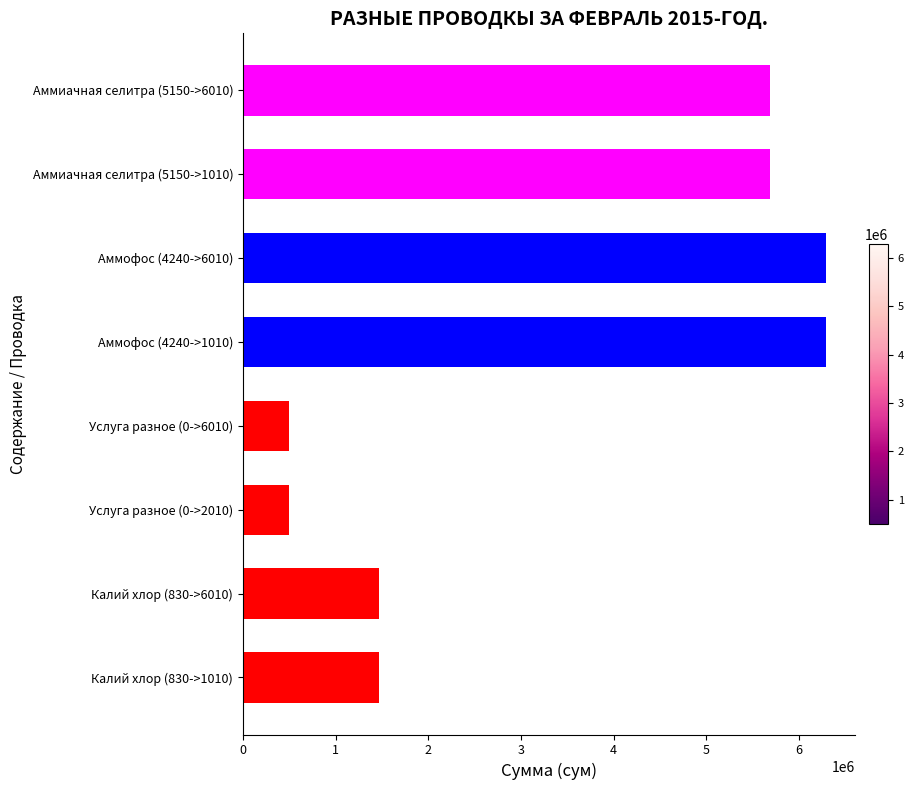

Is it true that the value at Услуга разное (0->2010) is 500000.0?

True